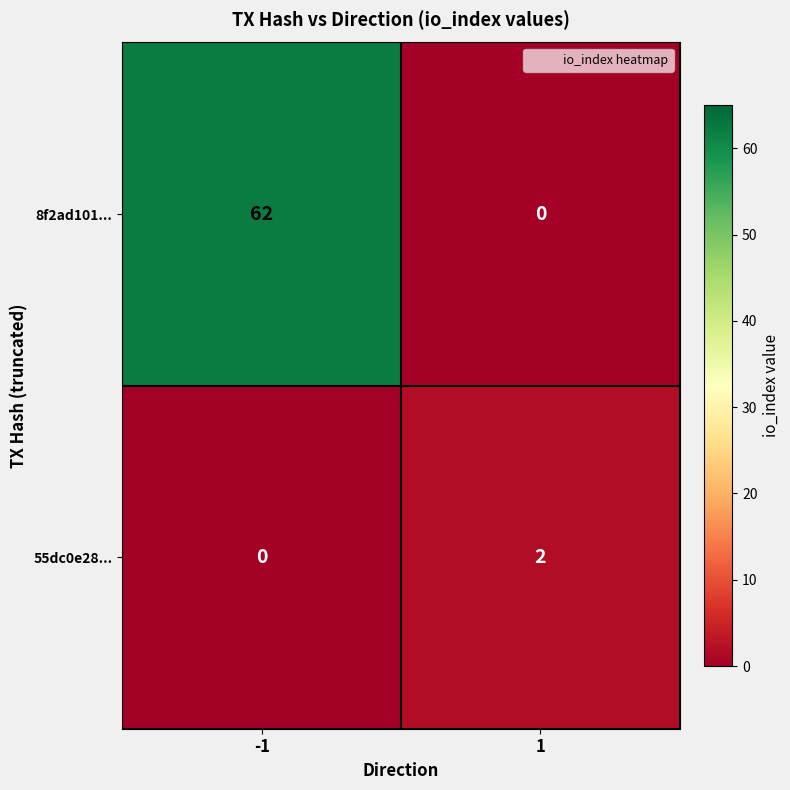

Between -1 and 1, which series saw the biggest shift?

8f2ad101...